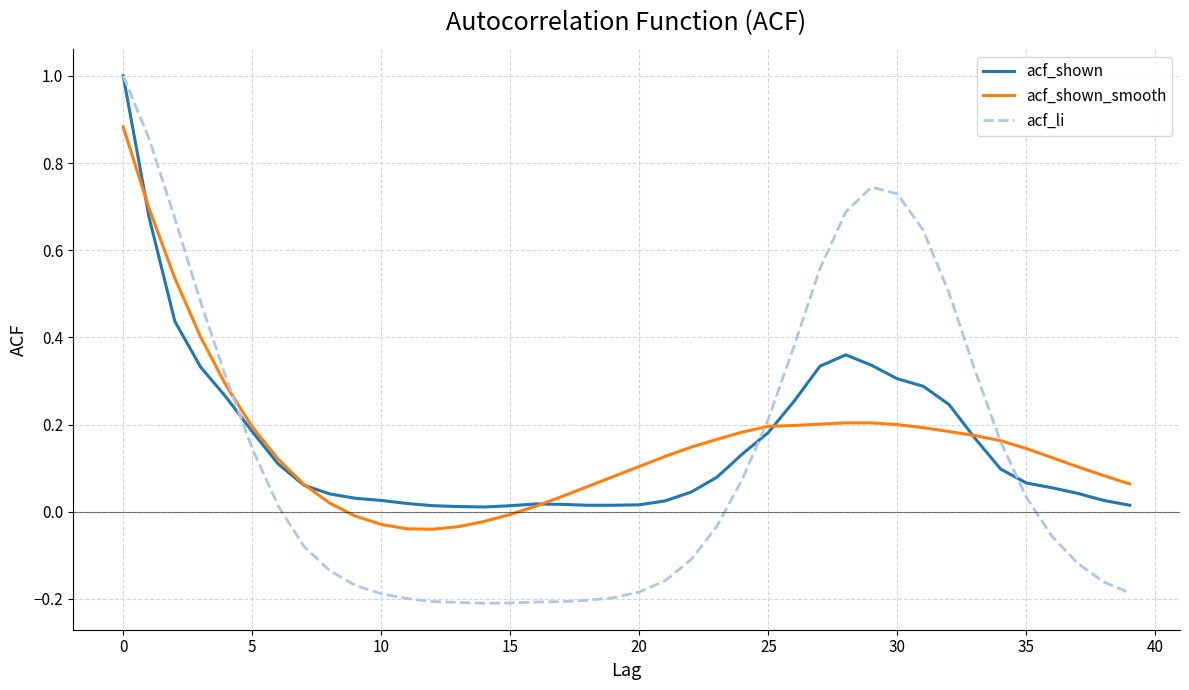

Which series has the largest range (max minus min)?

acf_li